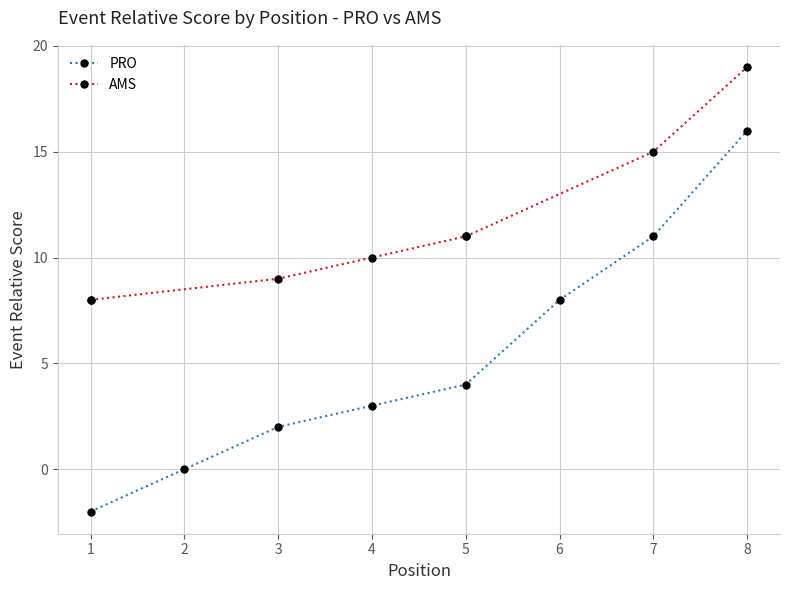

True or false: PRO has more than 2 points higher than both neighbors.

False